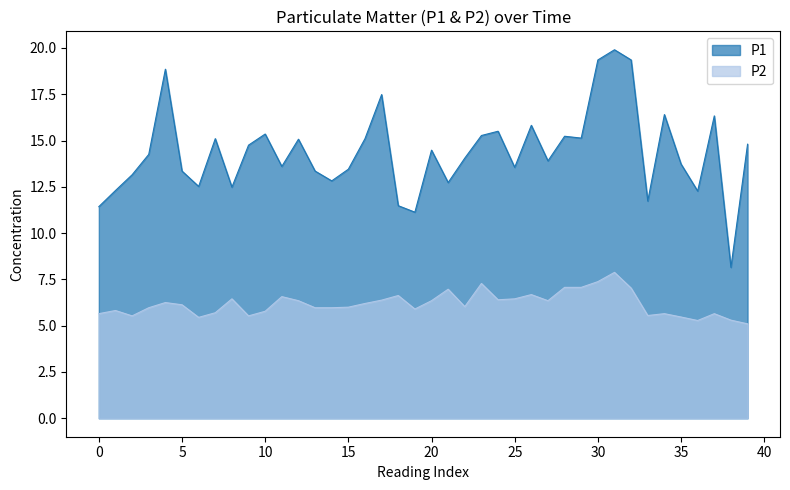

What are all the series names shown in the legend?

P1, P2